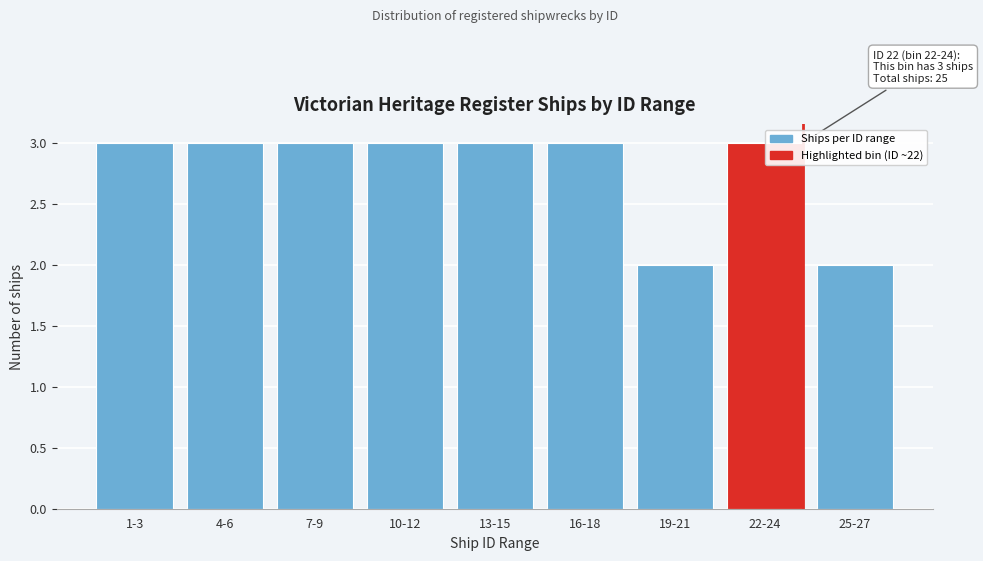

Reading left to right, extract all data points from this chart.

3	3	3	3	3	3	2	3	2